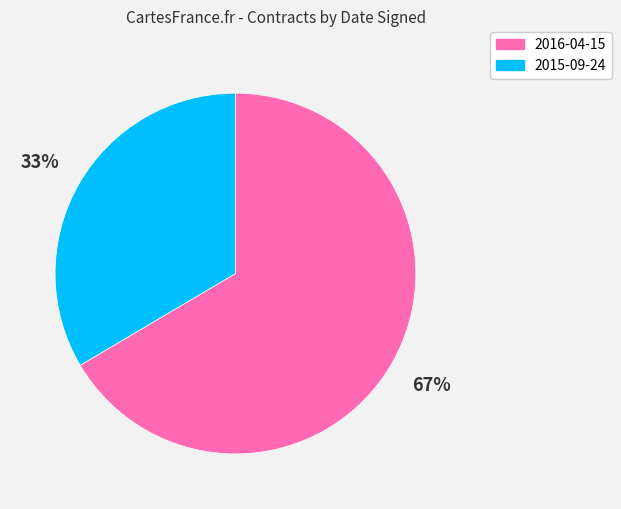

How many slices are in this pie chart?

2